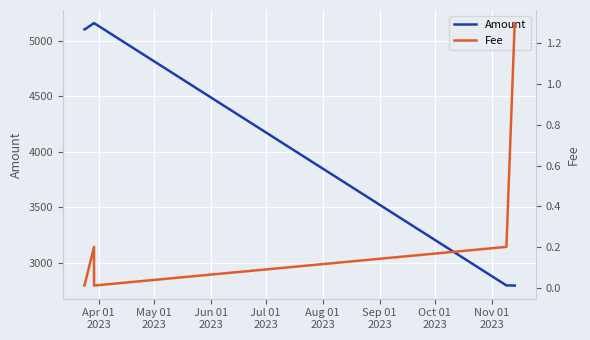

True or false: Fee has more than 0 points higher than both neighbors.

True